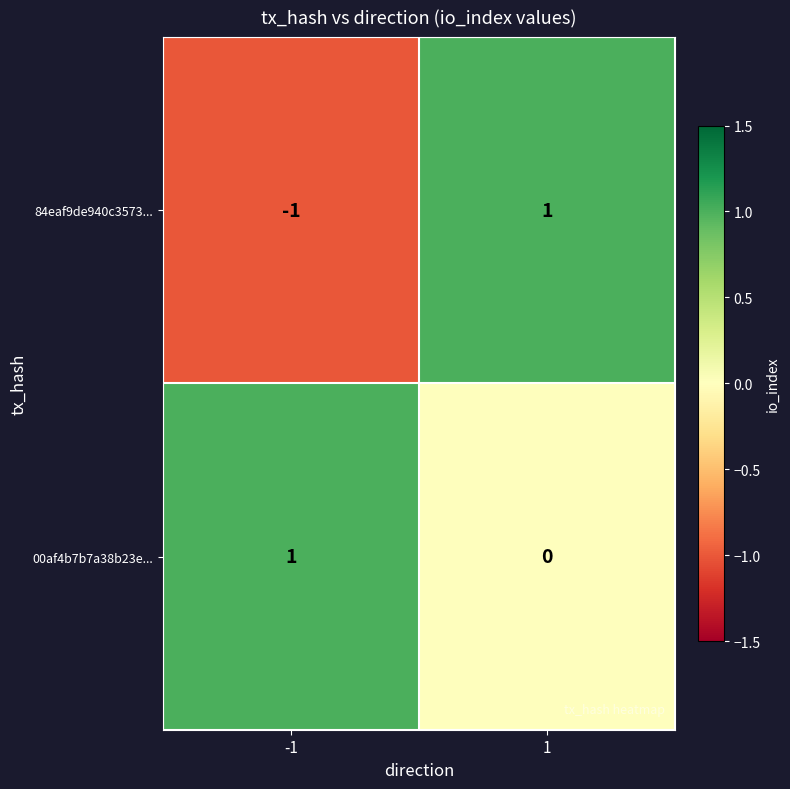

Which series changed the most between -1 and 1?

84eaf9de940c3573...